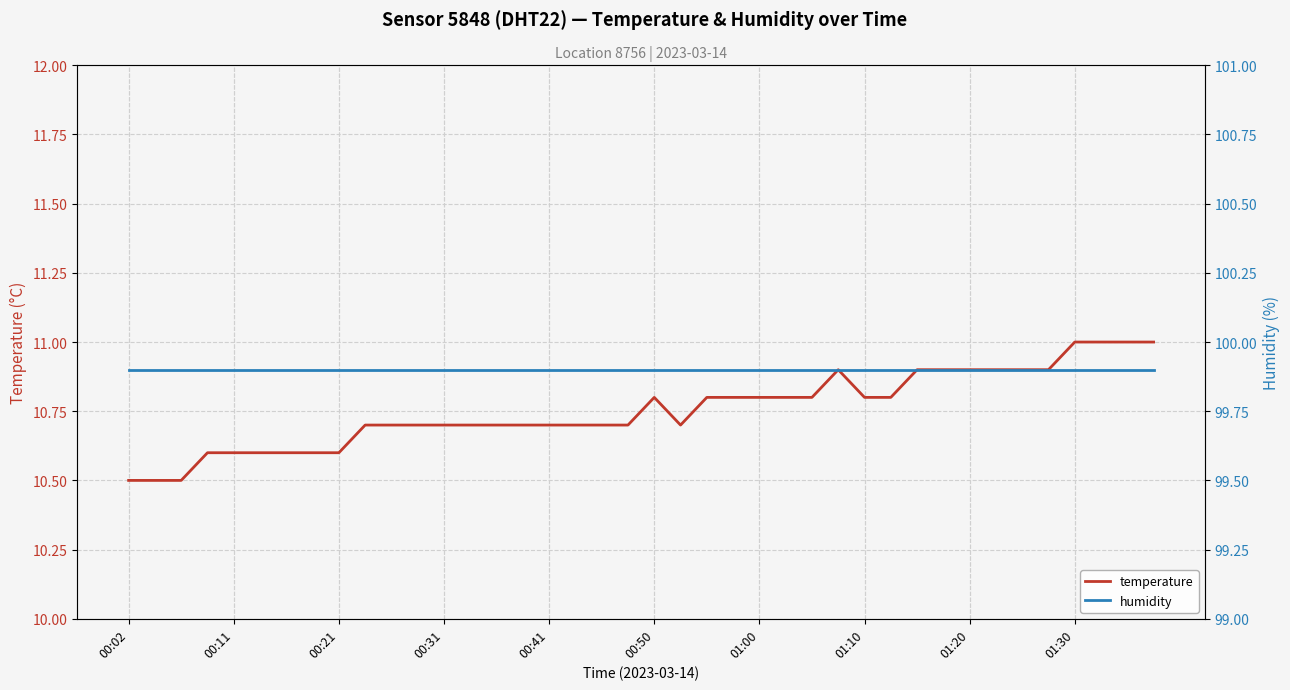

What are all the series names shown in the legend?

temperature, humidity